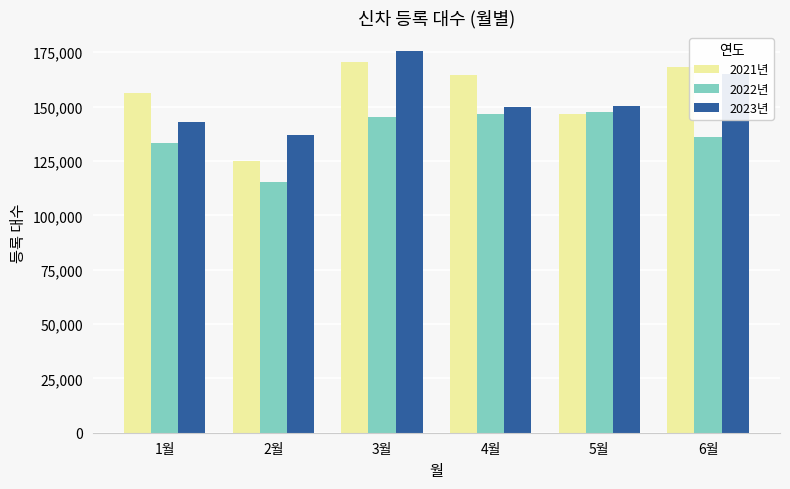

Read the 2023년 value at 1월, to the nearest 50.

142800